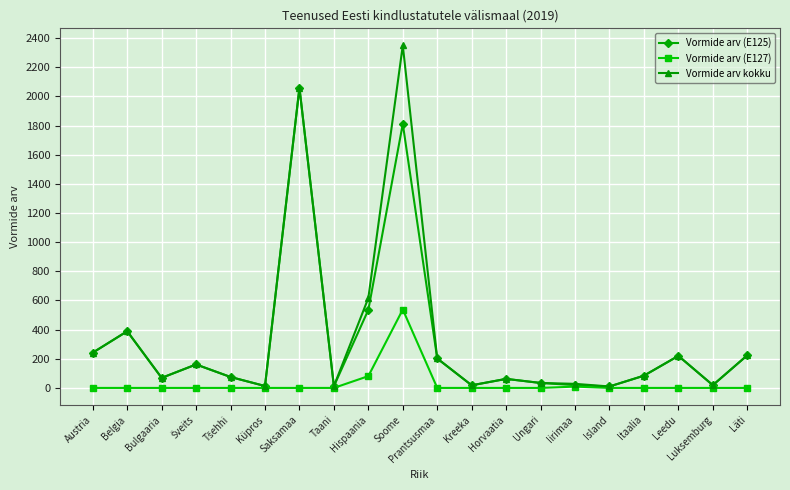

Rank the series by their maximum value, from highest to lowest.

Vormide arv kokku, Vormide arv (E125), Vormide arv (E127)